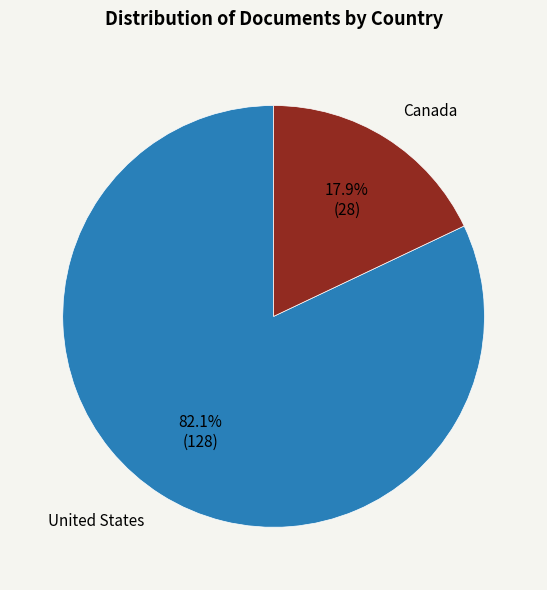

True or false: United States accounts for 82% of the total.

True